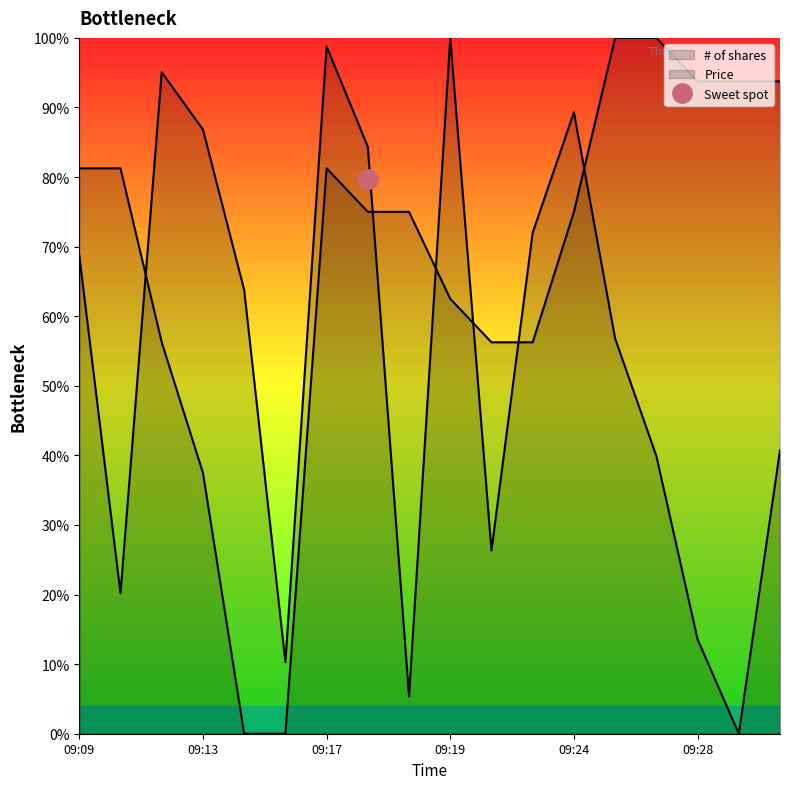

At which label does Price first exceed 74?

09:09